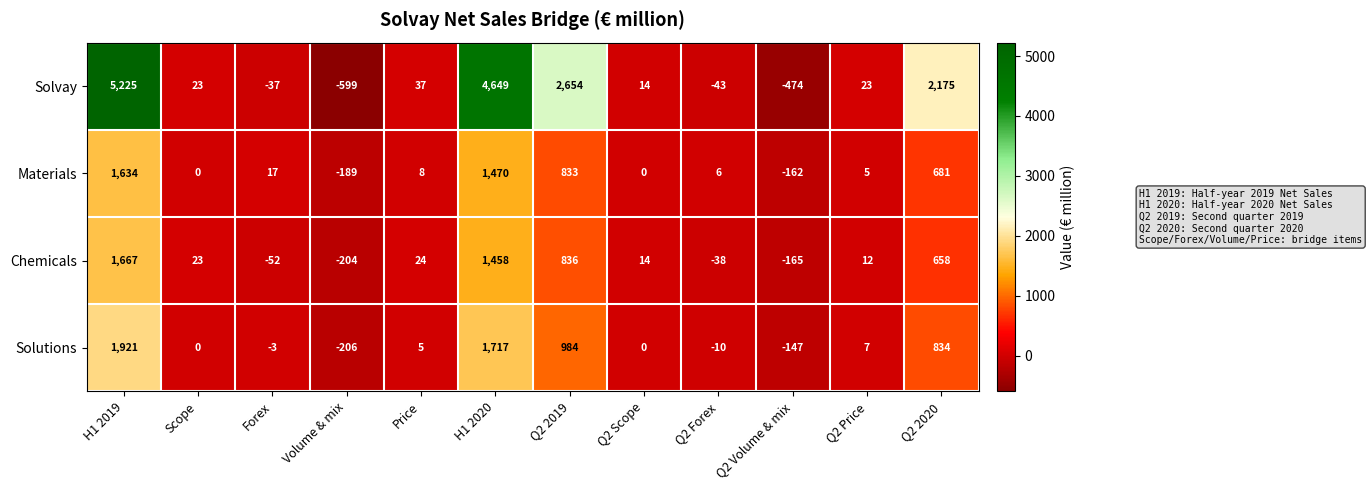

How many categories are shown in the chart?

12